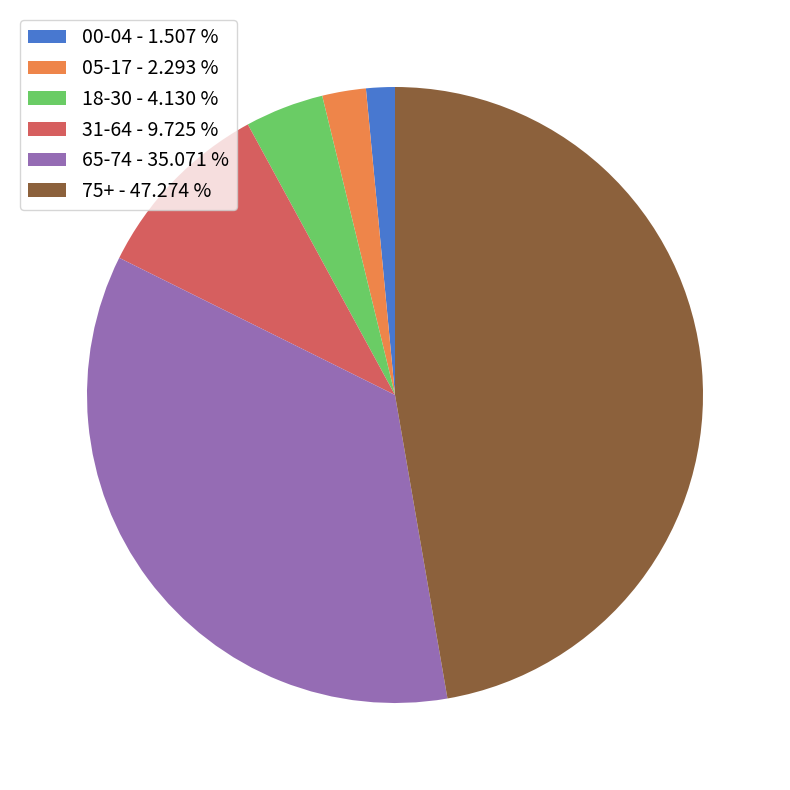

The 00-04 slice represents 2% of the pie. True or false?

True